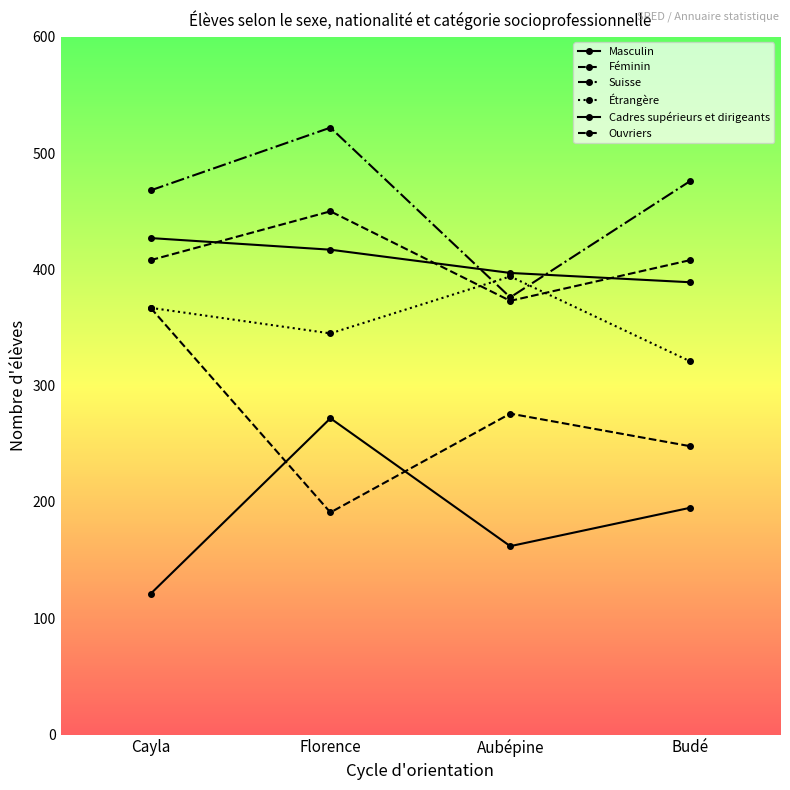

At which category does the chart reach its minimum across all series?

Cayla